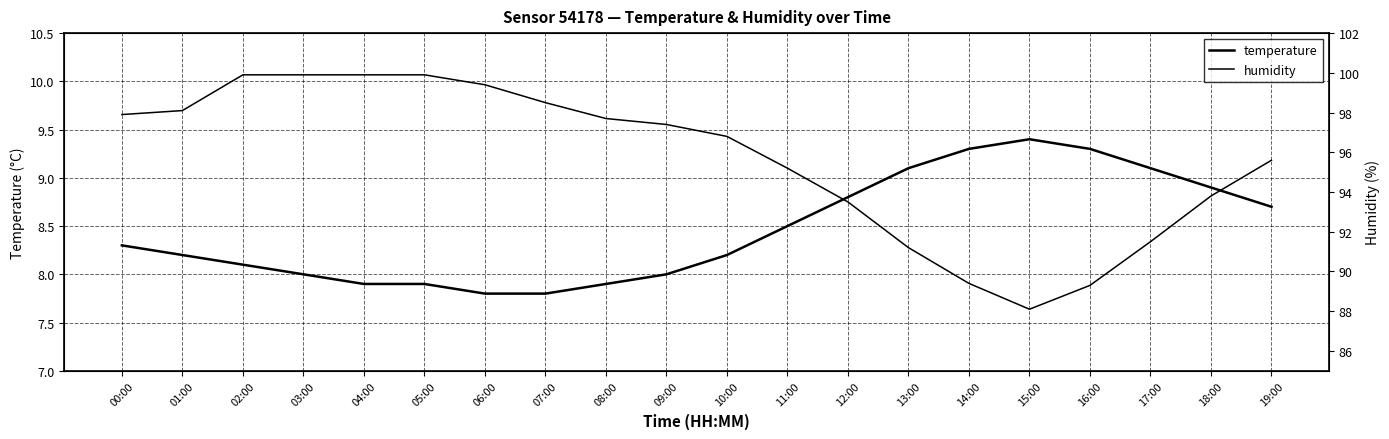

Reading left to right, extract all data points from this chart.

temperature: 8.3	8.2	8.1	8.0	7.9	7.9	7.8	7.8	7.9	8.0	8.2	8.5	8.8	9.1	9.3	9.4	9.3	9.1	8.9	8.7
humidity: 97.9	98.1	99.9	99.9	99.9	99.9	99.4	98.5	97.7	97.4	96.8	95.2	93.5	91.2	89.4	88.1	89.3	91.5	93.8	95.6